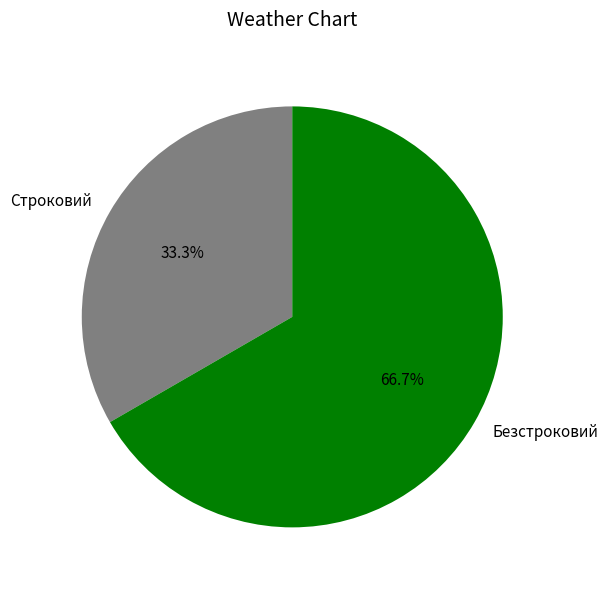

Rank the categories by value from highest to lowest.

Безстроковий, Строковий